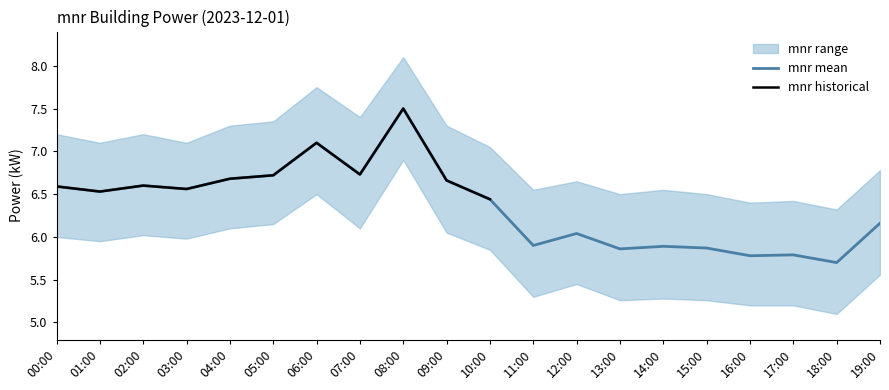

Between 04:00 and 09:00, which is larger?

04:00